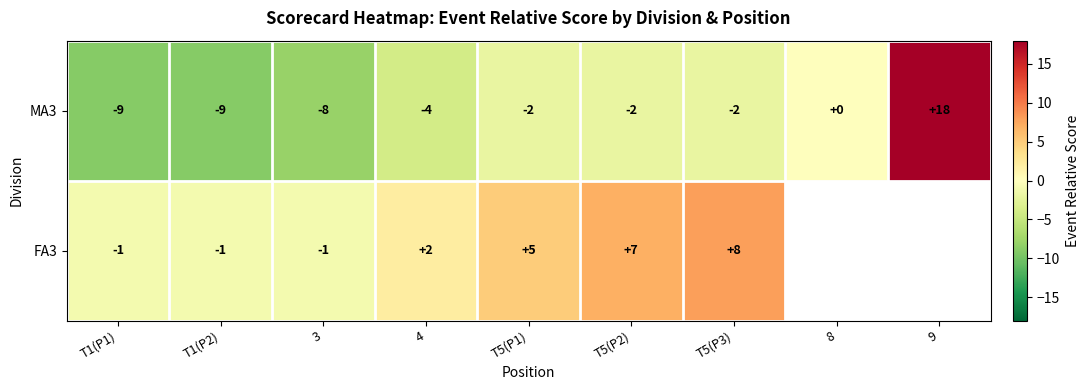

What is the maximum value for MA3?

18